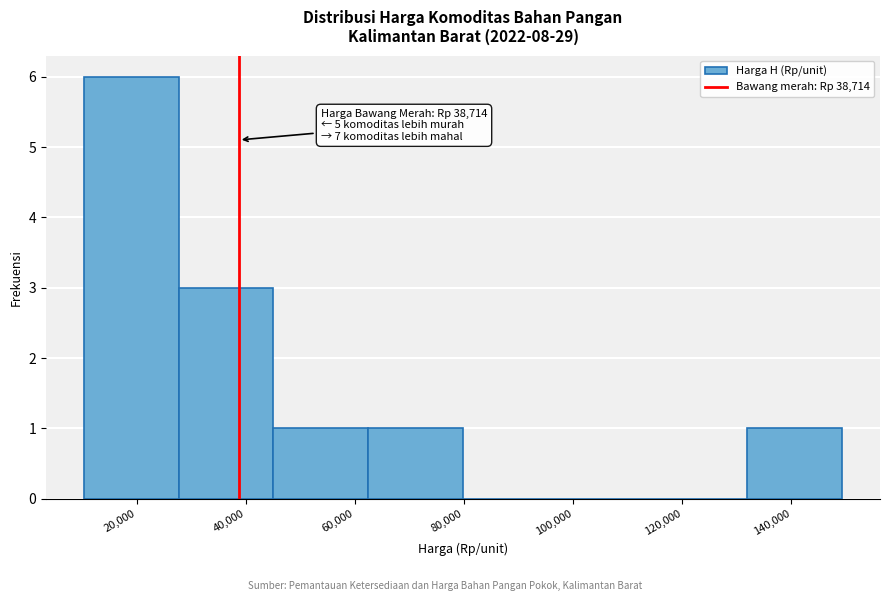

Which range on the x-axis has the tallest bar?

10000 to 28000